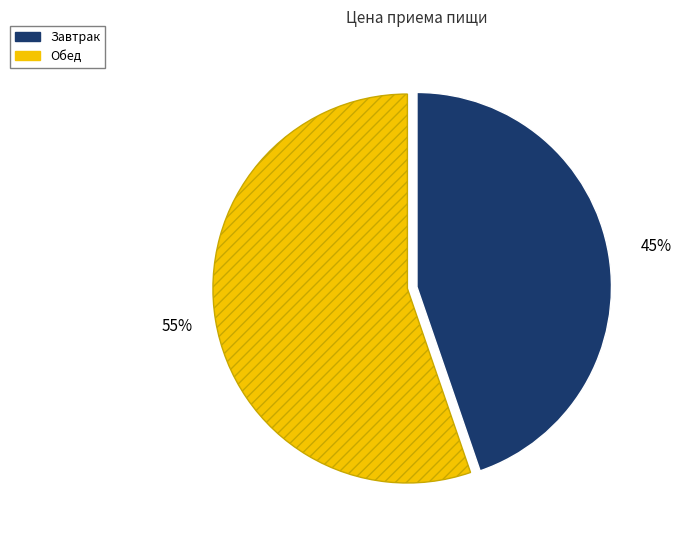

Do Завтрак and Обед together represent more than half of the pie?

Yes